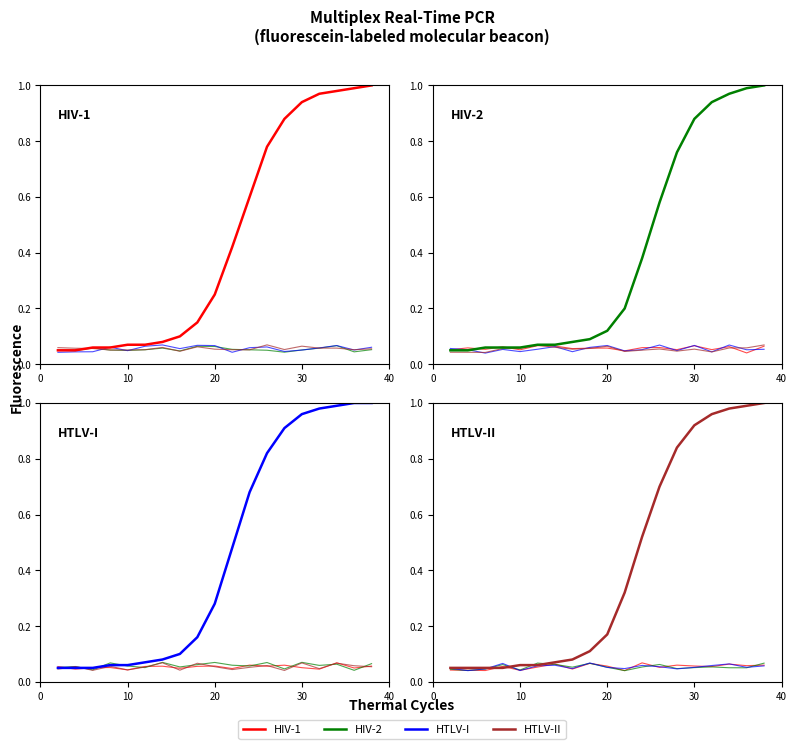

What is the value of the HIV-1 point at the 5th from the left?

0.1